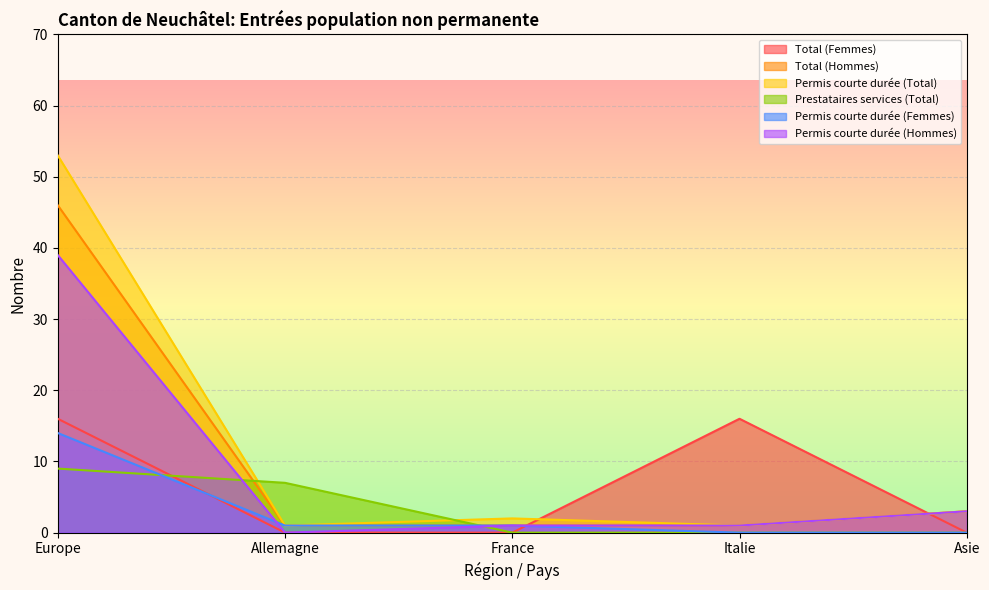

What is the total value across all series at Asie?

9